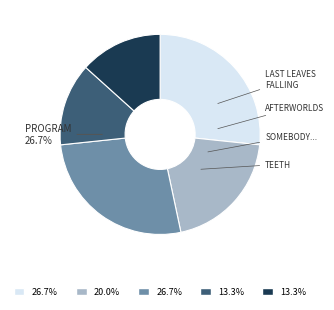

Rank the categories by value from lowest to highest.

Somebody, Please Tell Me Who I Am, Teeth, Last Leaves Falling, Program, Afterworlds